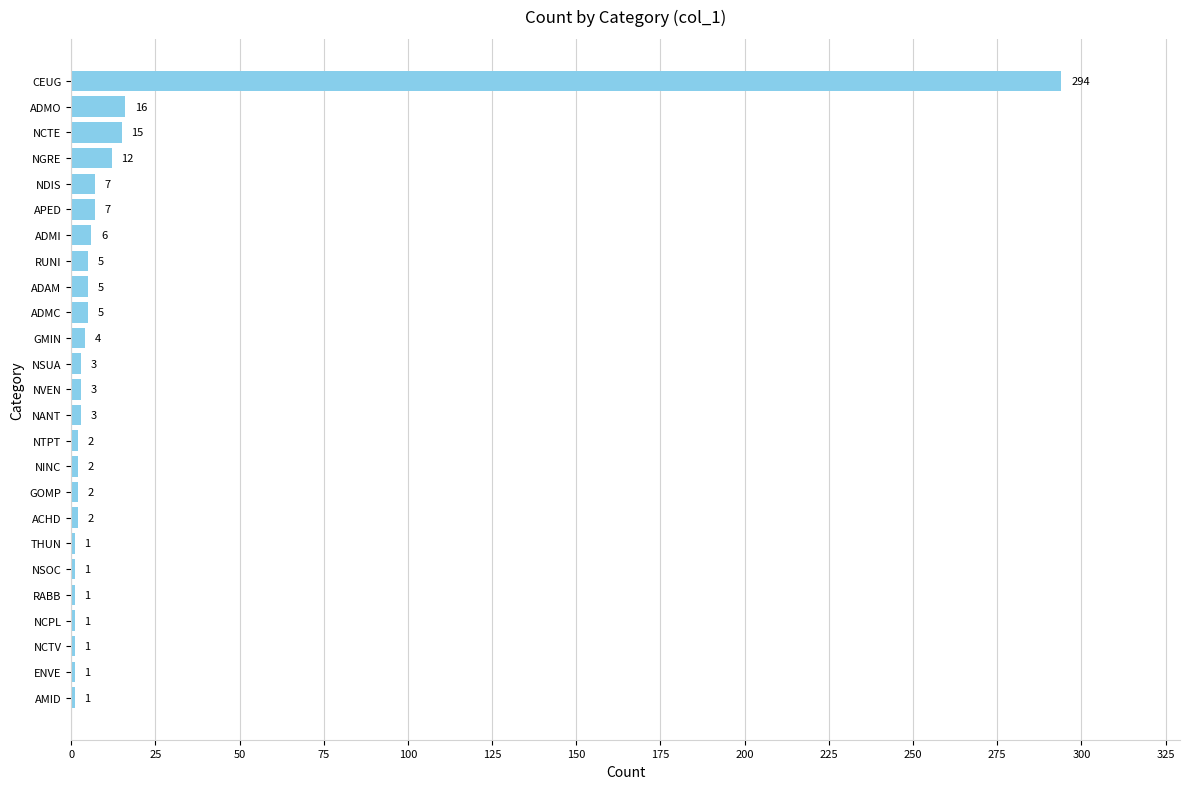

At which label is the value closest to 147?

ADMO